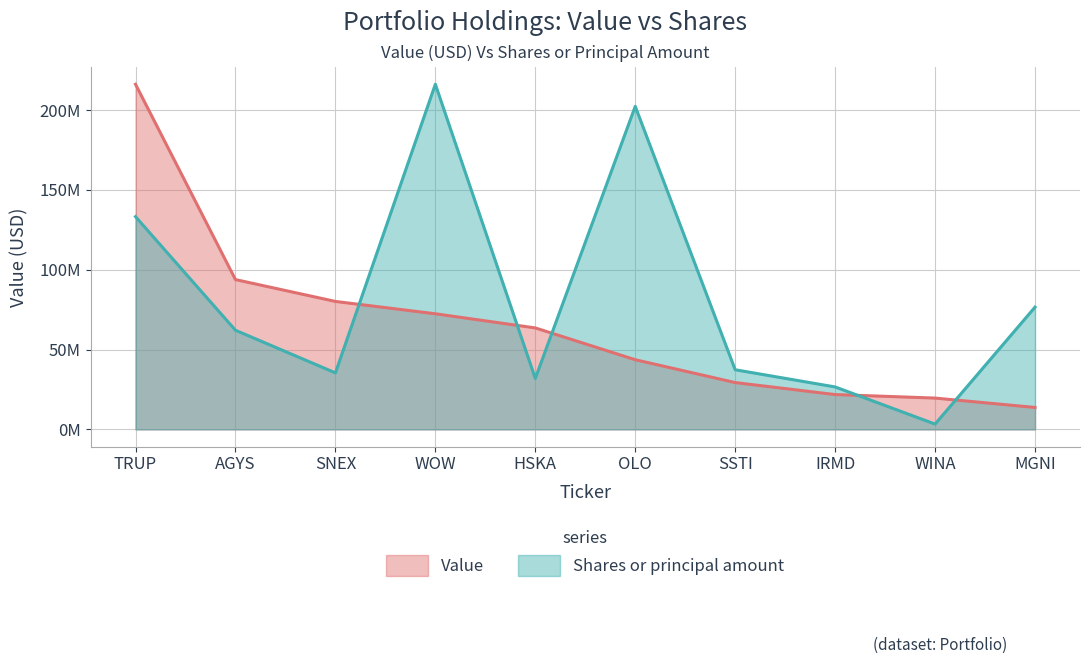

How many distinct data groups are displayed?

2